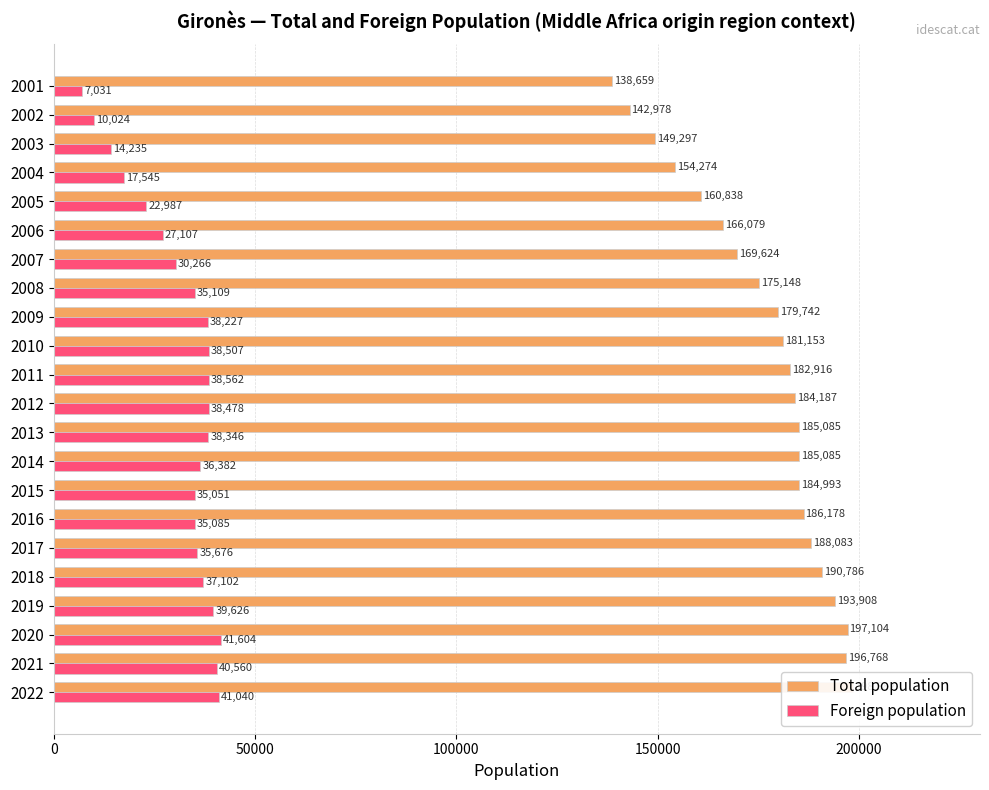

Reading left to right, extract all data points from this chart.

Total population: 198582	196768	197104	193908	190786	188083	186178	184993	185085	185085	184187	182916	181153	179742	175148	169624	166079	160838	154274	149297	142978	138659
Foreign population: 41040	40560	41604	39626	37102	35676	35085	35051	36382	38346	38478	38562	38507	38227	35109	30266	27107	22987	17545	14235	10024	7031